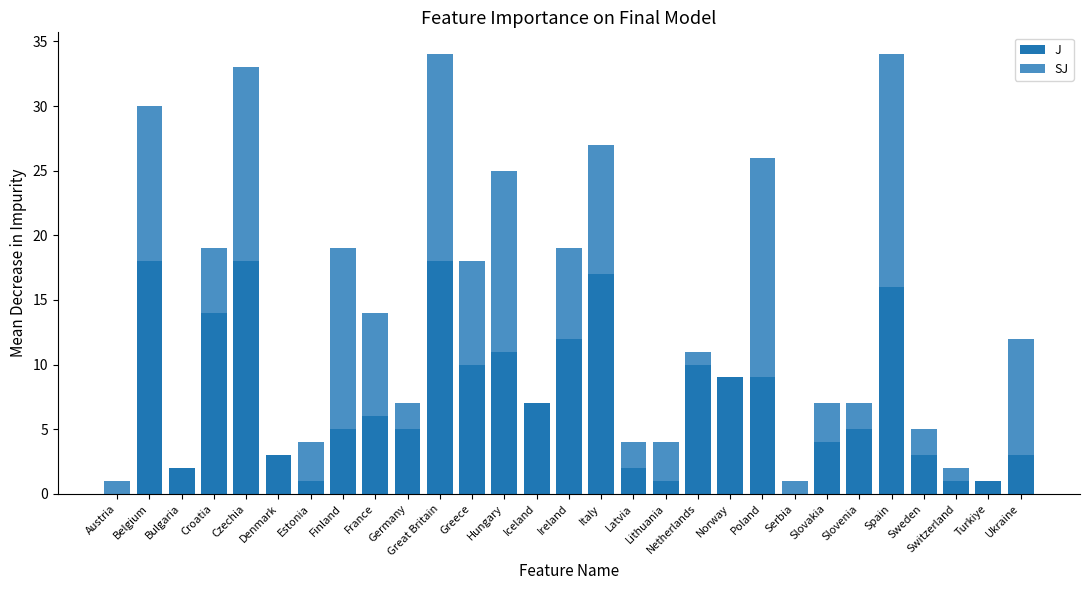

What value does the J series have at Slovakia?

4